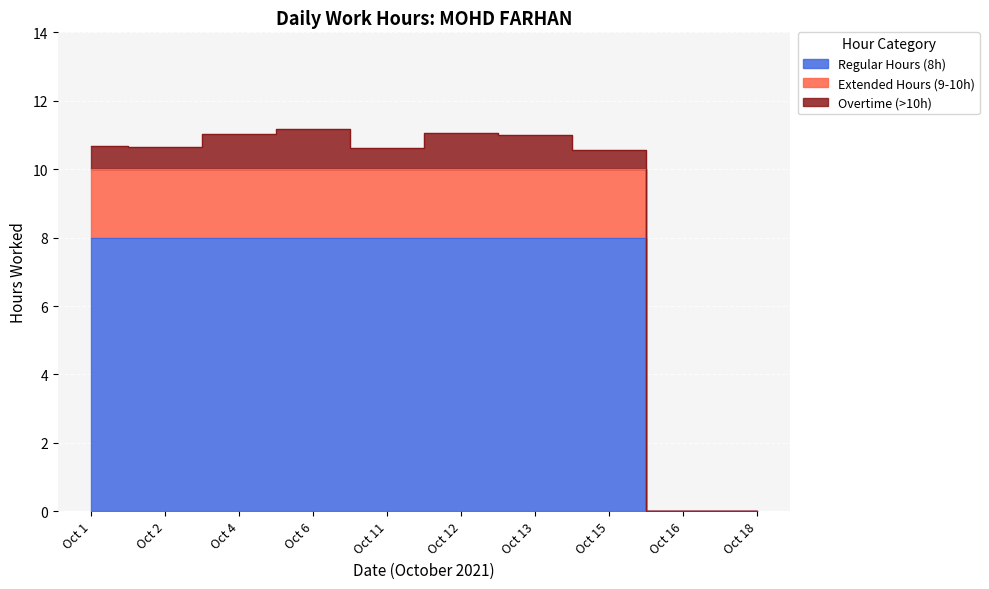

What is the sum of the values at Oct 4 and Oct 1?

21.7